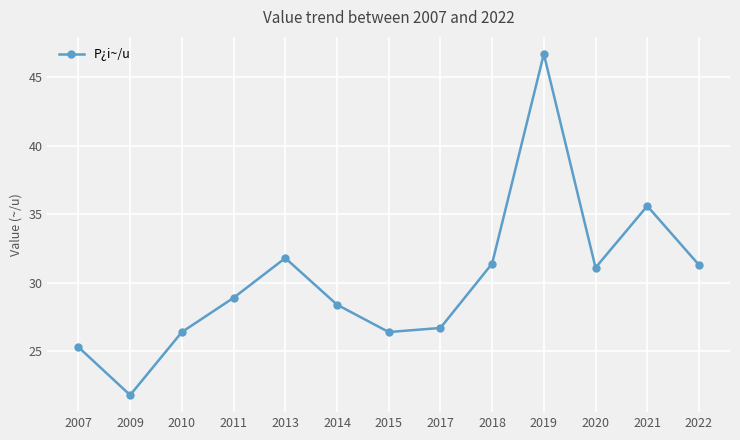

What is the value of the 5th point from the left?

31.8